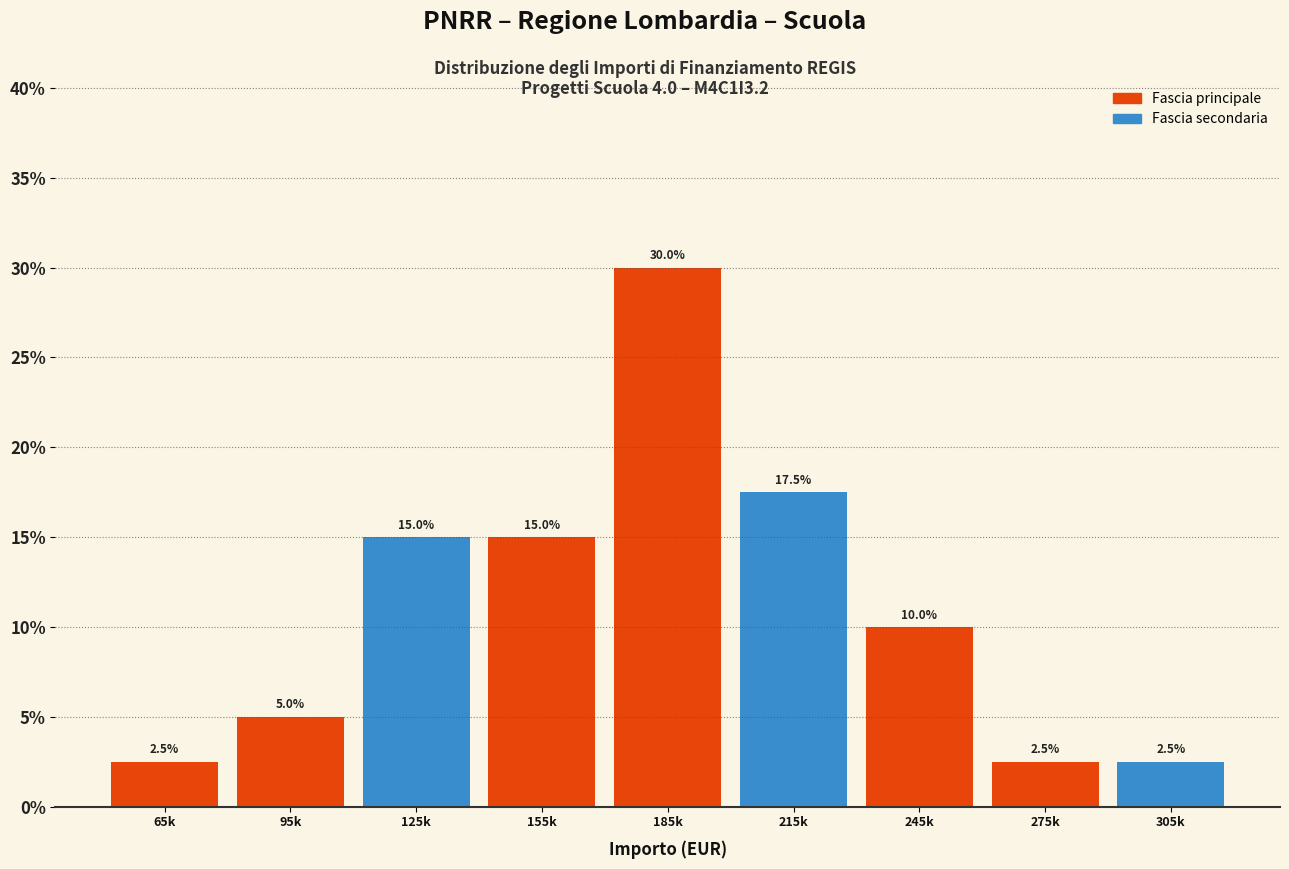

Reading left to right, transcribe all the data shown in this chart.

65k=2.5	95k=5.0	125k=15.0	155k=15.0	185k=30.0	215k=17.5	245k=10.0	275k=2.5	305k=2.5